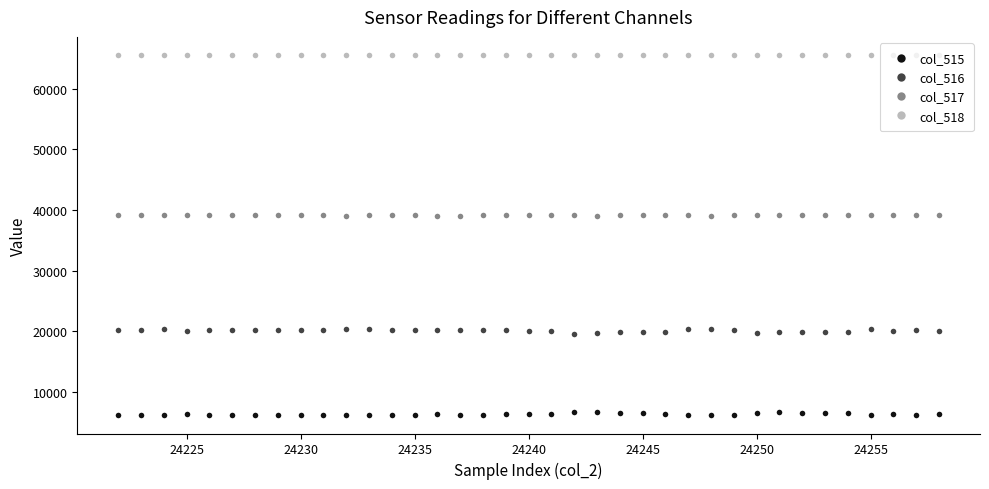

How many lines are shown in the chart?

4